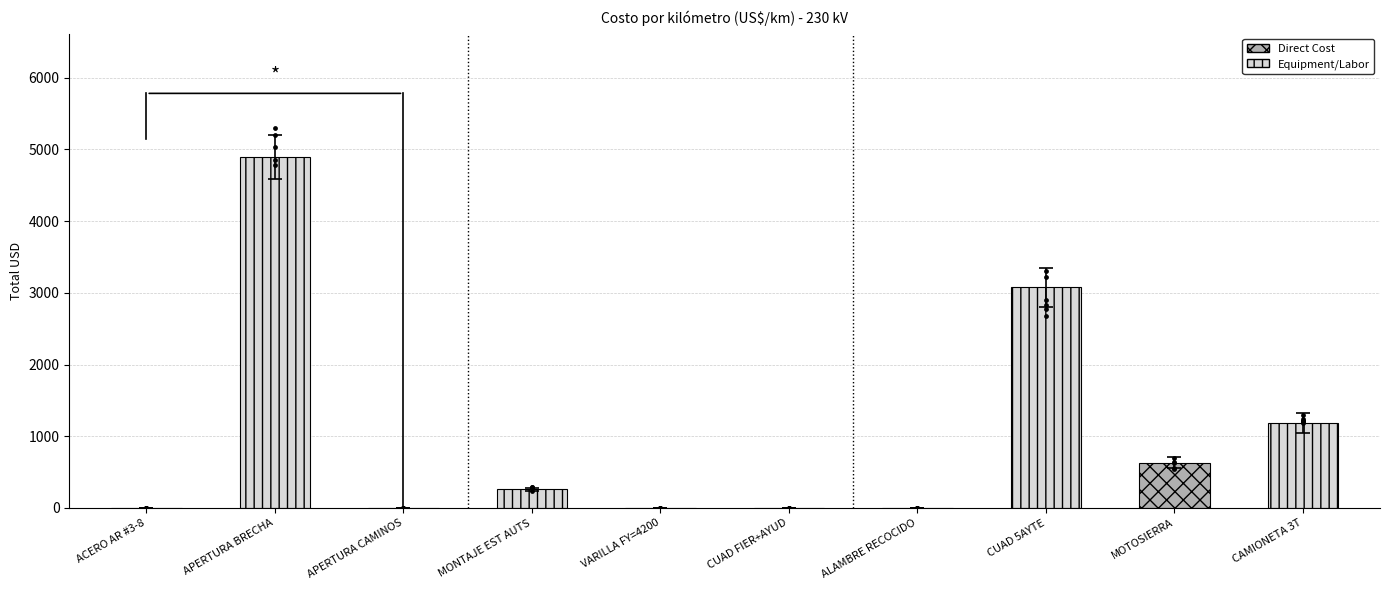

What is the change in value from CUAD FIER+AYUD to MOTOSIERRA?

+632.0